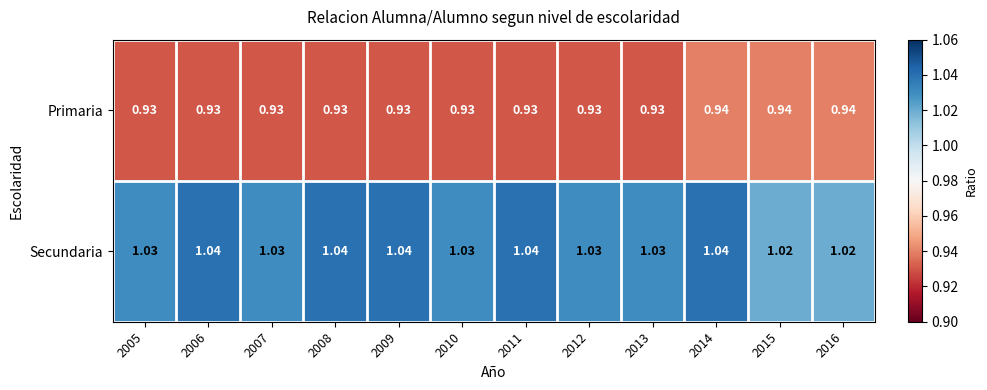

Is the value of Secundaria at 2005 greater than the value of Primaria at 2013?

Yes